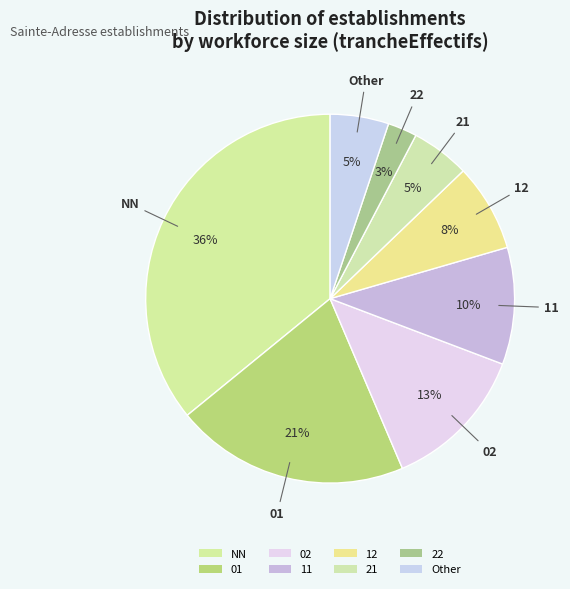

Do 22 and 11 together represent more than half of the pie?

No